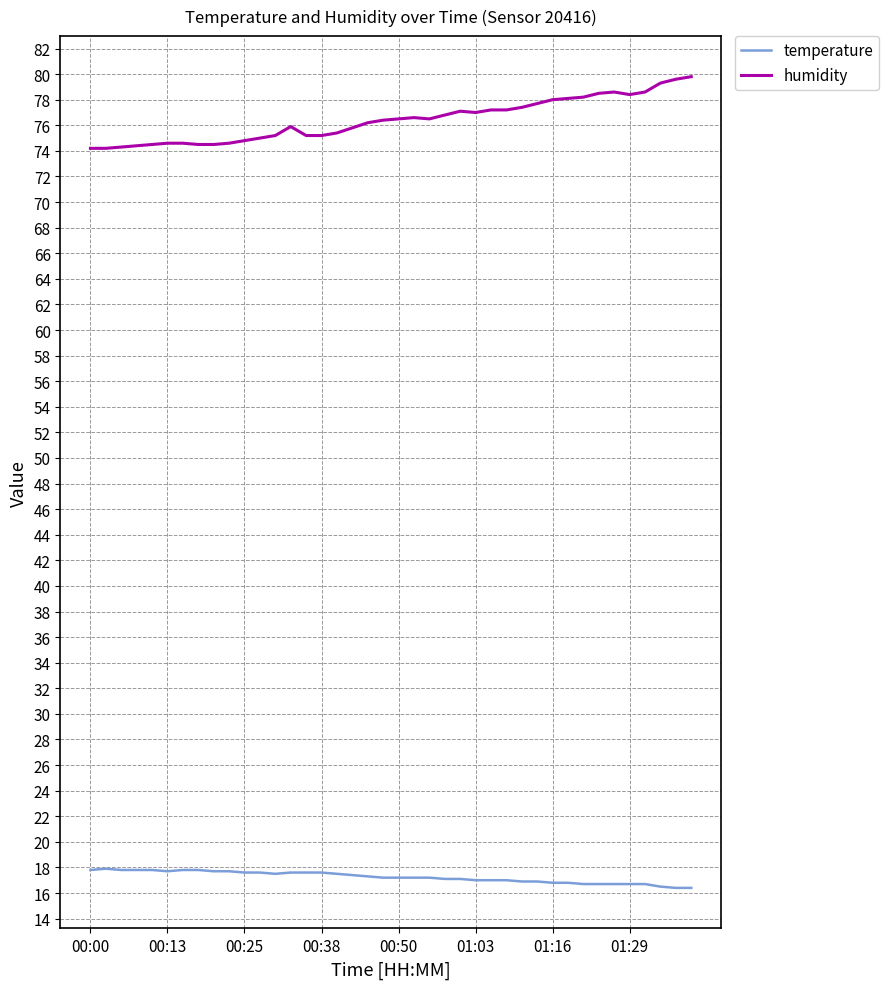

Rank the series by their average value, from lowest to highest.

temperature, humidity